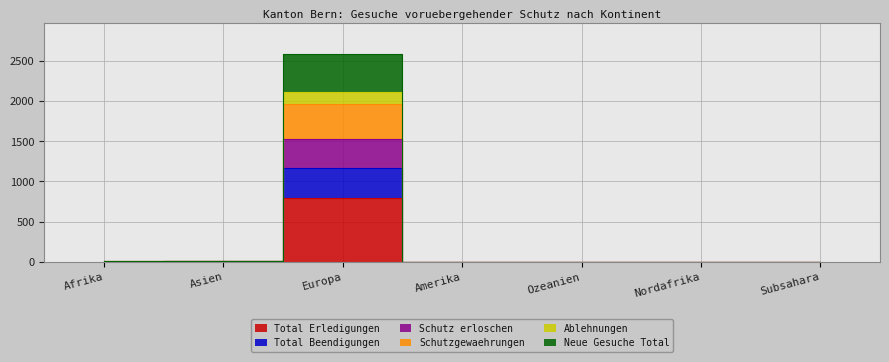

At how many categories does at least one series exceed 1949?

1